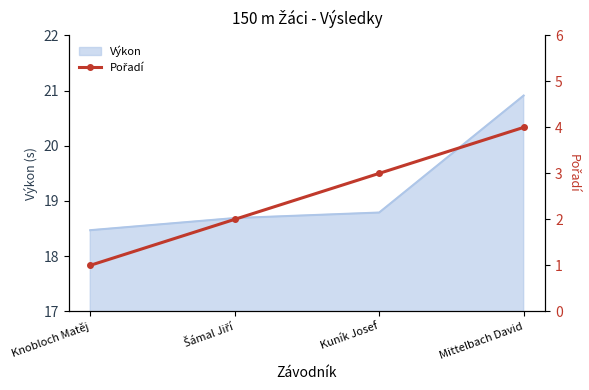

The value at Knobloch Matěj is 2. True or false?

False